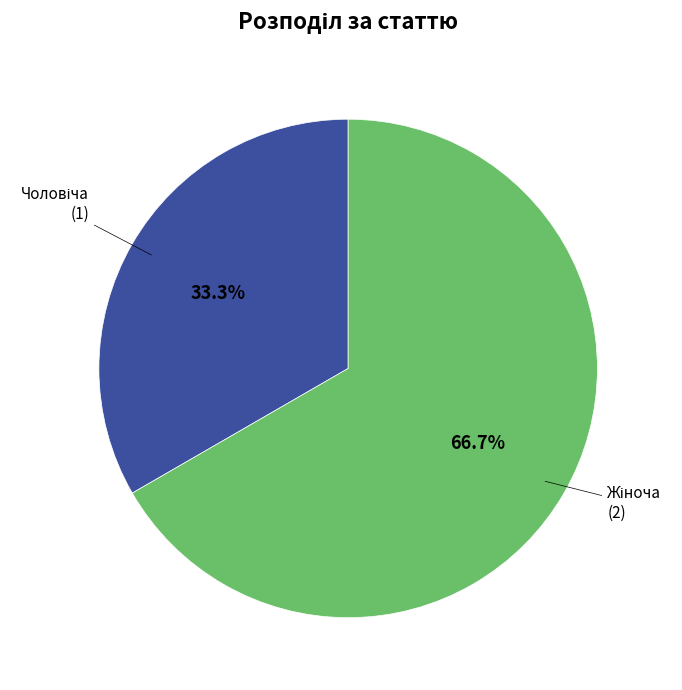

To the nearest percent, what is the average slice percentage?

50%